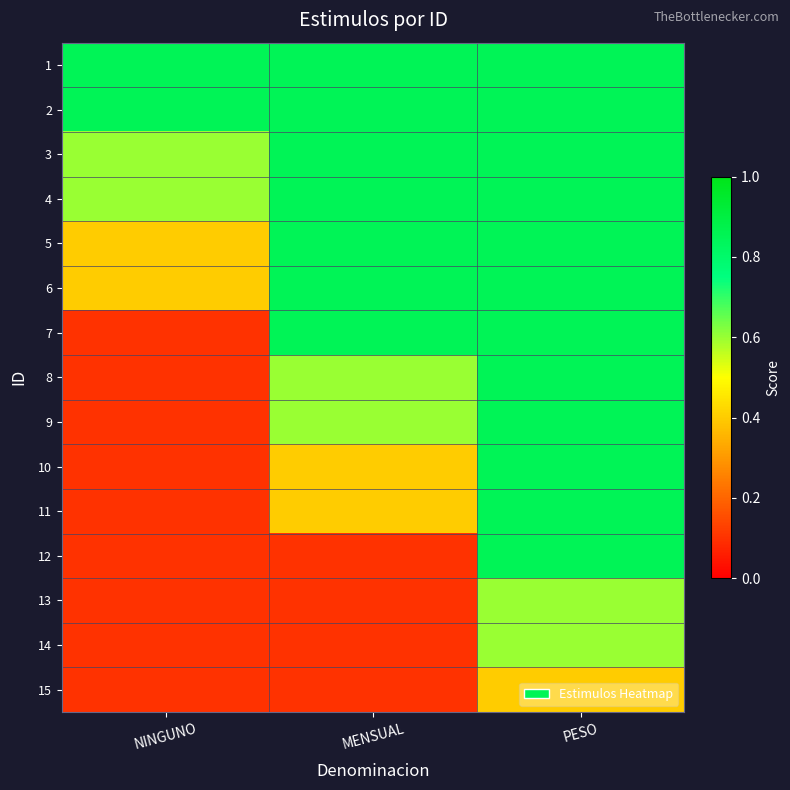

What is the greatest value displayed?

0.8